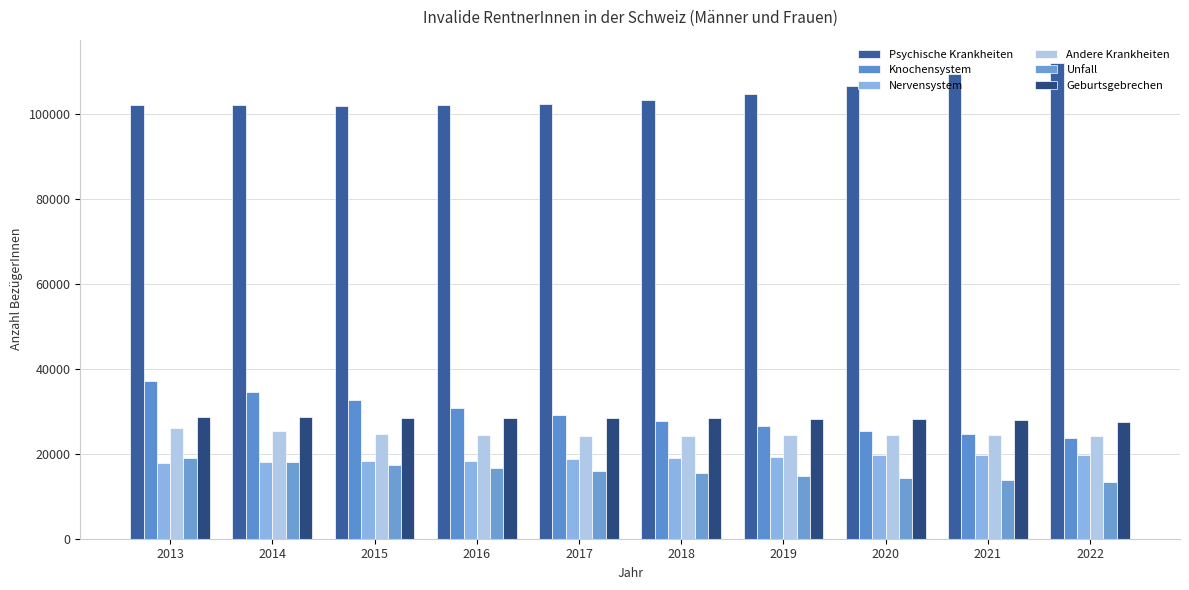

Is the value of Unfall at 2022 greater than the value of Psychische Krankheiten at 2018?

No